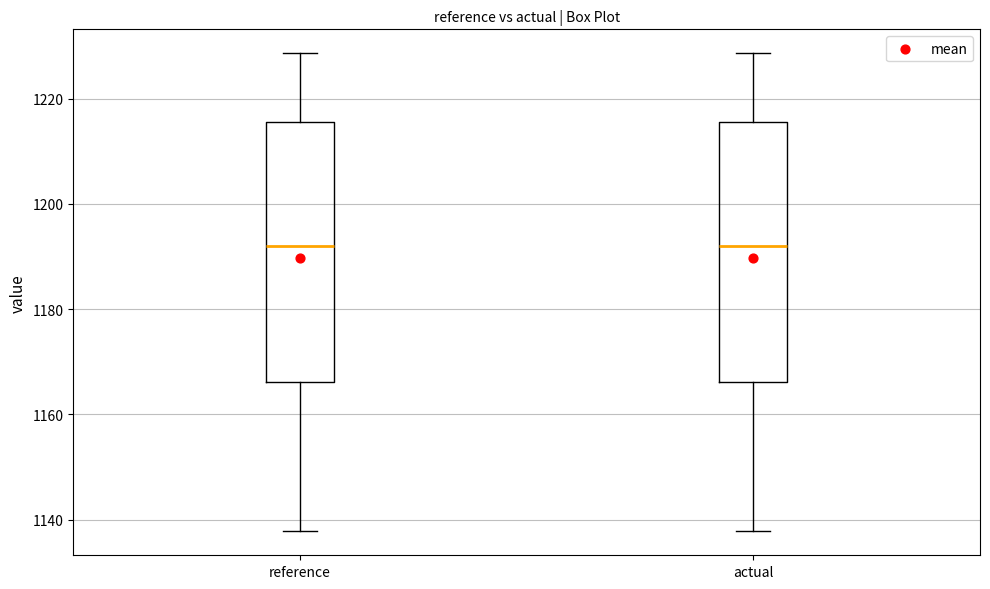

Reading left to right, transcribe this box plot: for each box, give where its median line is, the range the box spans, and where its two whiskers end, as read against the y-axis. The values are not printed on the chart, so give them approximately, as read against the axis.

reference: median 1192, box 1166 to 1216, whiskers 1138 to 1228
actual: median 1192, box 1166 to 1216, whiskers 1138 to 1228